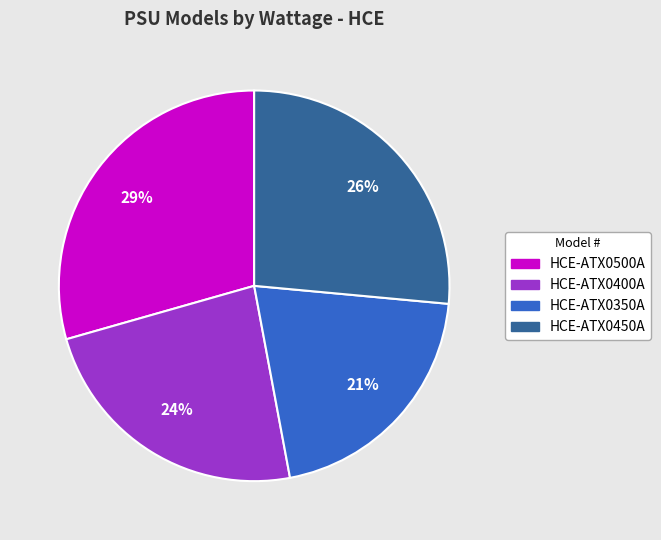

What is the ratio of the value at HCE-ATX0400A to the value at HCE-ATX0450A?

0.9